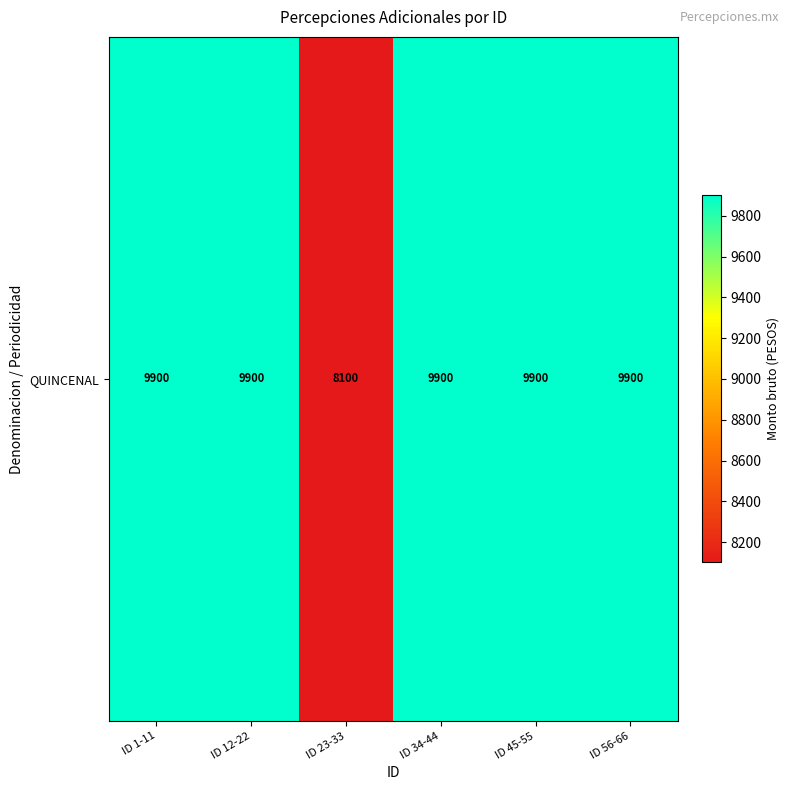

Reading left to right, transcribe all the data shown in this chart.

9900	9900	8100	9900	9900	9900